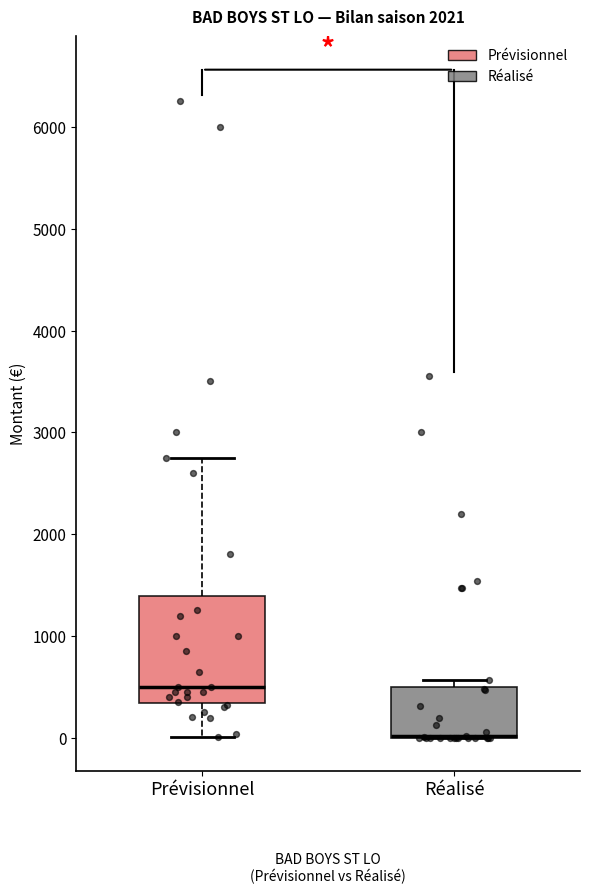

Where is the upper edge of the box for Réalisé on the y-axis? The values are not printed on the chart, so give them approximately, as read against the axis.

500